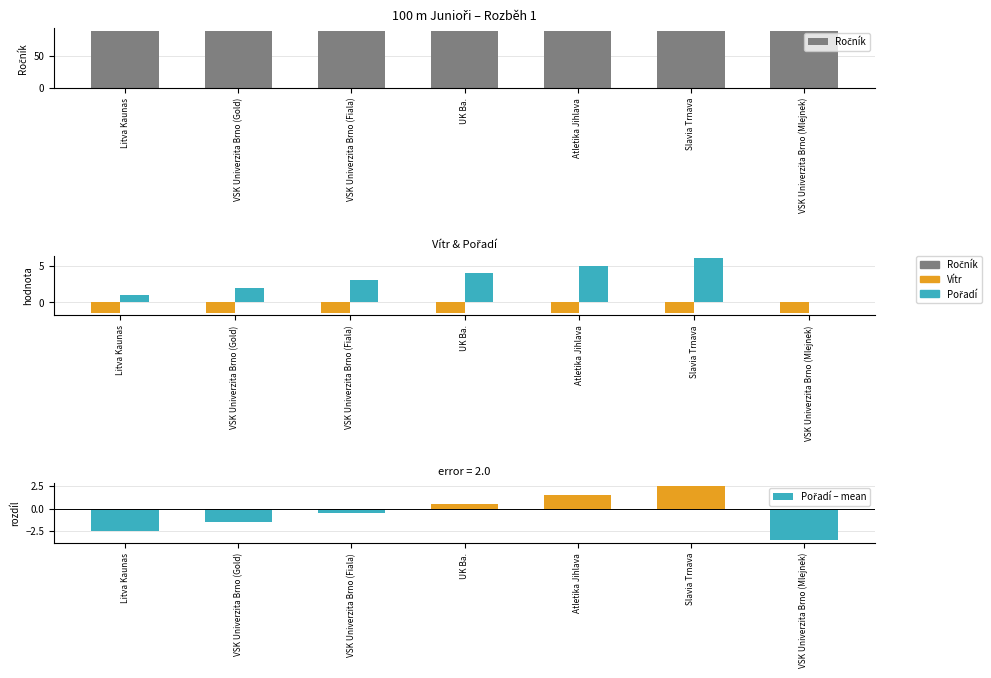

The value of Pořadí – mean at VSK Univerzita Brno (Gold) is -1.5. True or false?

True